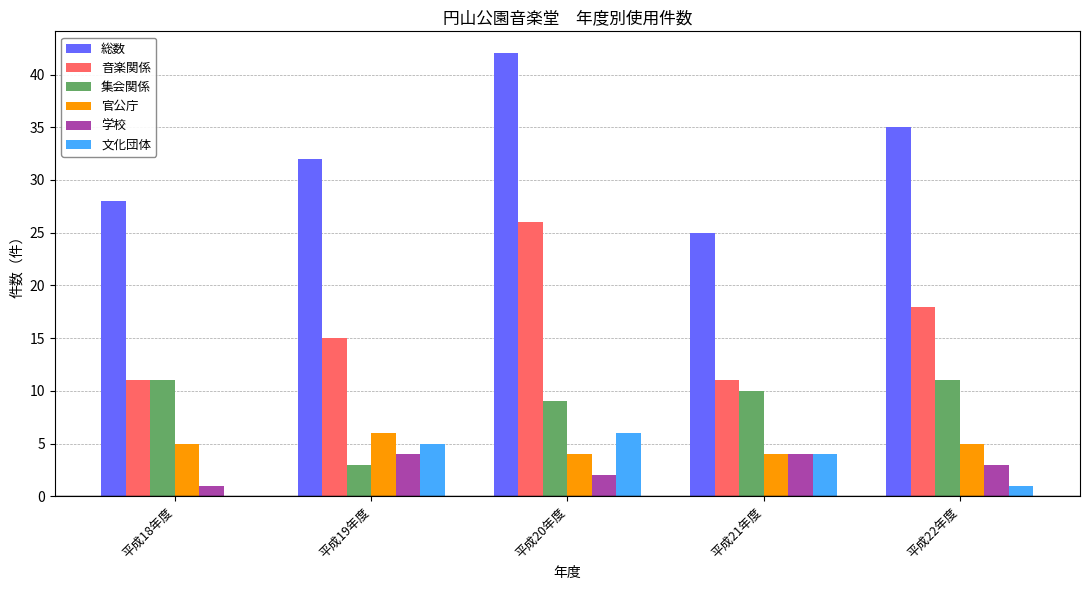

Is it true that 音楽関係 equals 26 at 平成19年度?

False